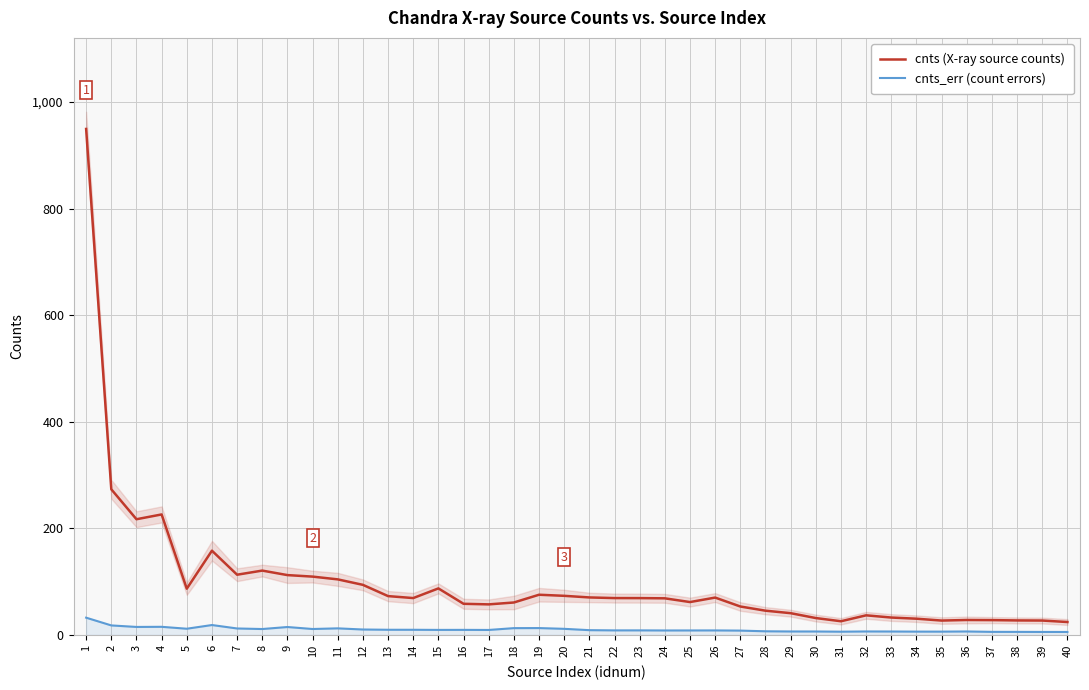

Which series has the largest range (max minus min)?

cnts (X-ray source counts)